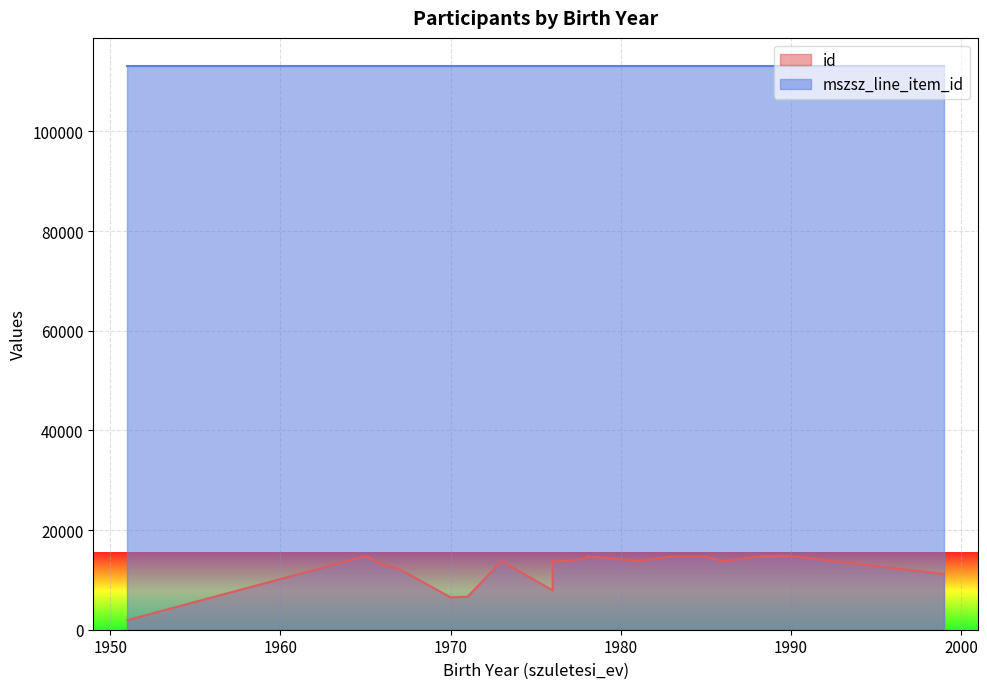

Which series has the widest spread of values?

id